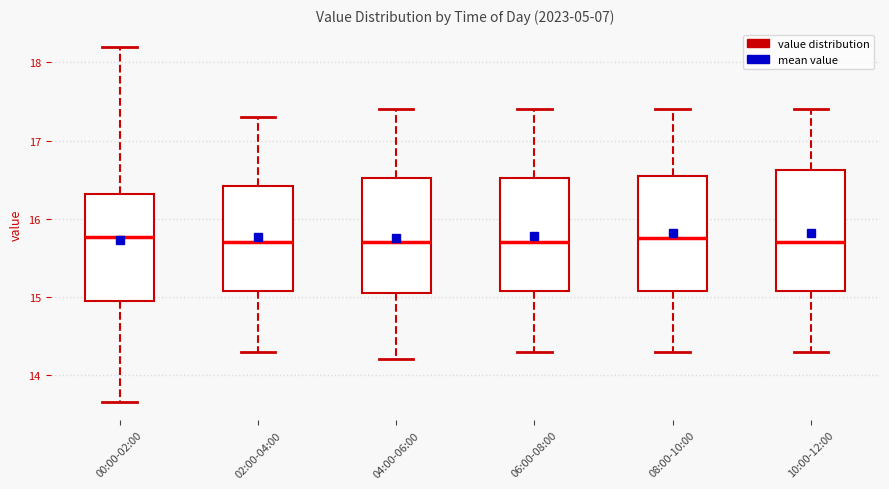

Reading left to right, read every box against the y-axis: the position of its median line, the range the box covers, and the ends of its whiskers. The values are not printed on the chart, so give them approximately, as read against the axis.

00:00-02:00: median 15.8, box 14.9 to 16.3, whiskers 13.7 to 18.2
02:00-04:00: median 15.7, box 15.1 to 16.4, whiskers 14.3 to 17.3
04:00-06:00: median 15.7, box 15.1 to 16.5, whiskers 14.2 to 17.4
06:00-08:00: median 15.7, box 15.1 to 16.5, whiskers 14.3 to 17.4
08:00-10:00: median 15.8, box 15.1 to 16.6, whiskers 14.3 to 17.4
10:00-12:00: median 15.7, box 15.1 to 16.6, whiskers 14.3 to 17.4